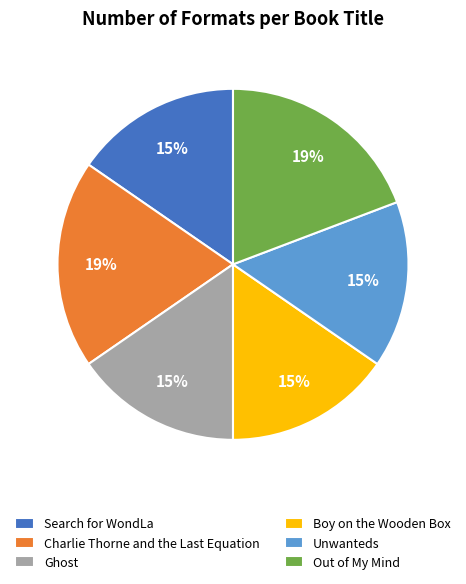

Is the sum of Search for WondLa and Unwanteds greater than half?

No